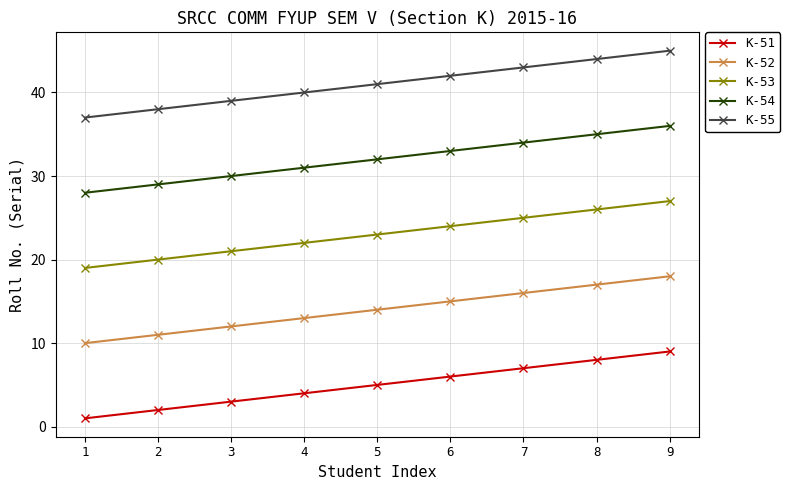

What is the difference between the K-53 values at 6 and 7?

1